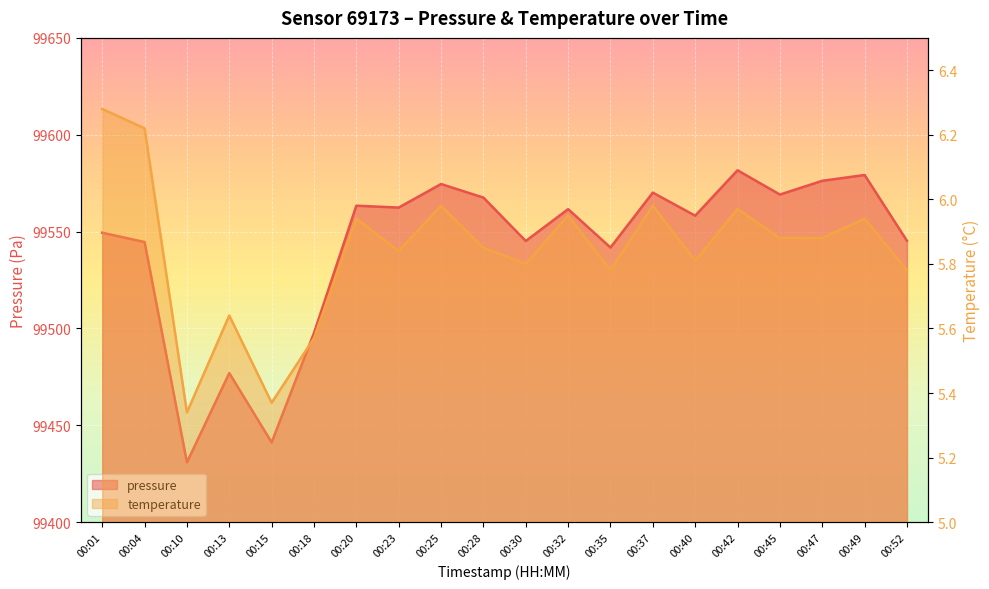

Which category has the highest value across all series?

00:42